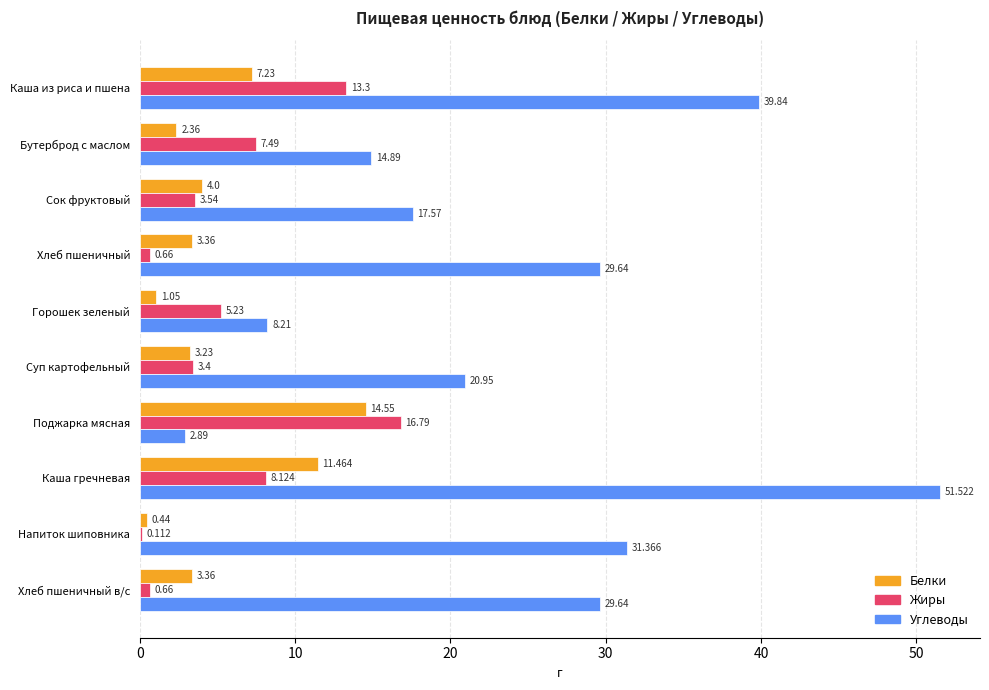

Between Каша из риса и пшена and Суп картофельный, which series saw the biggest shift?

Углеводы